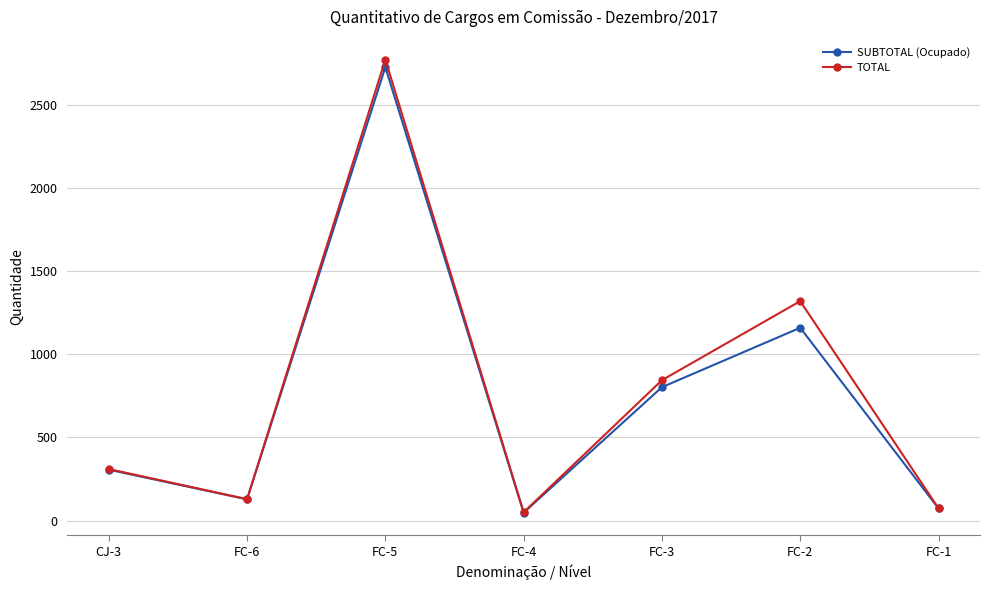

Which series changed the most between FC-6 and FC-5?

TOTAL